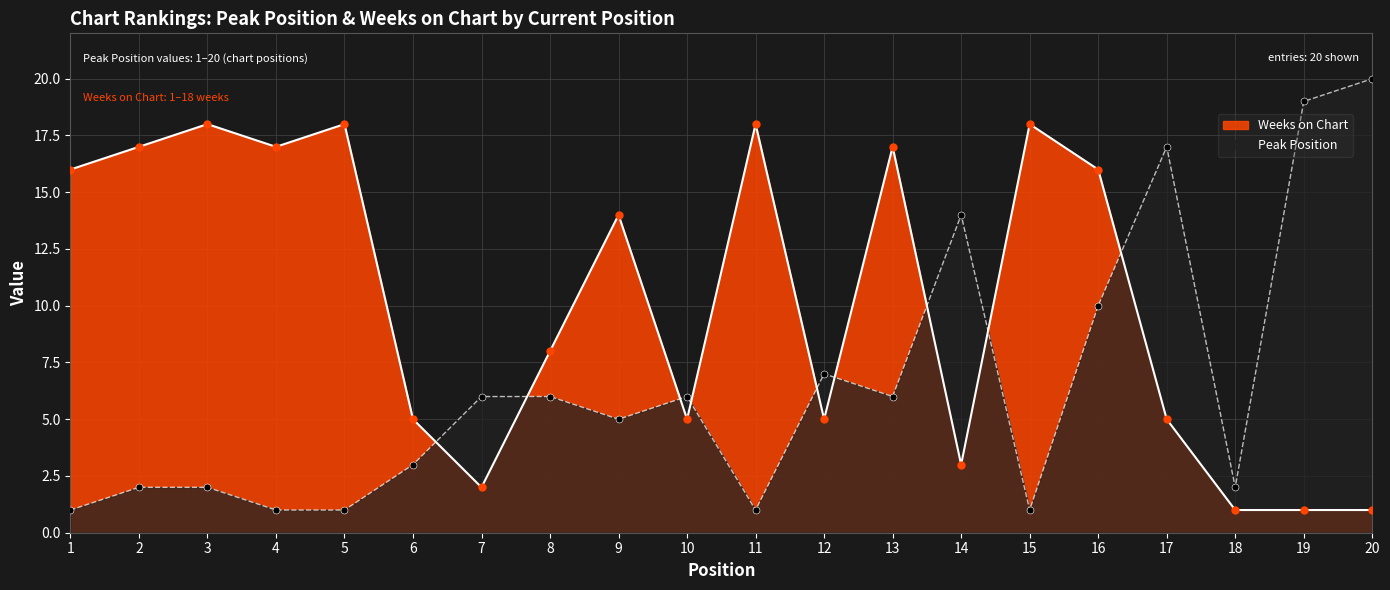

What is the total value across all series at 17?

22